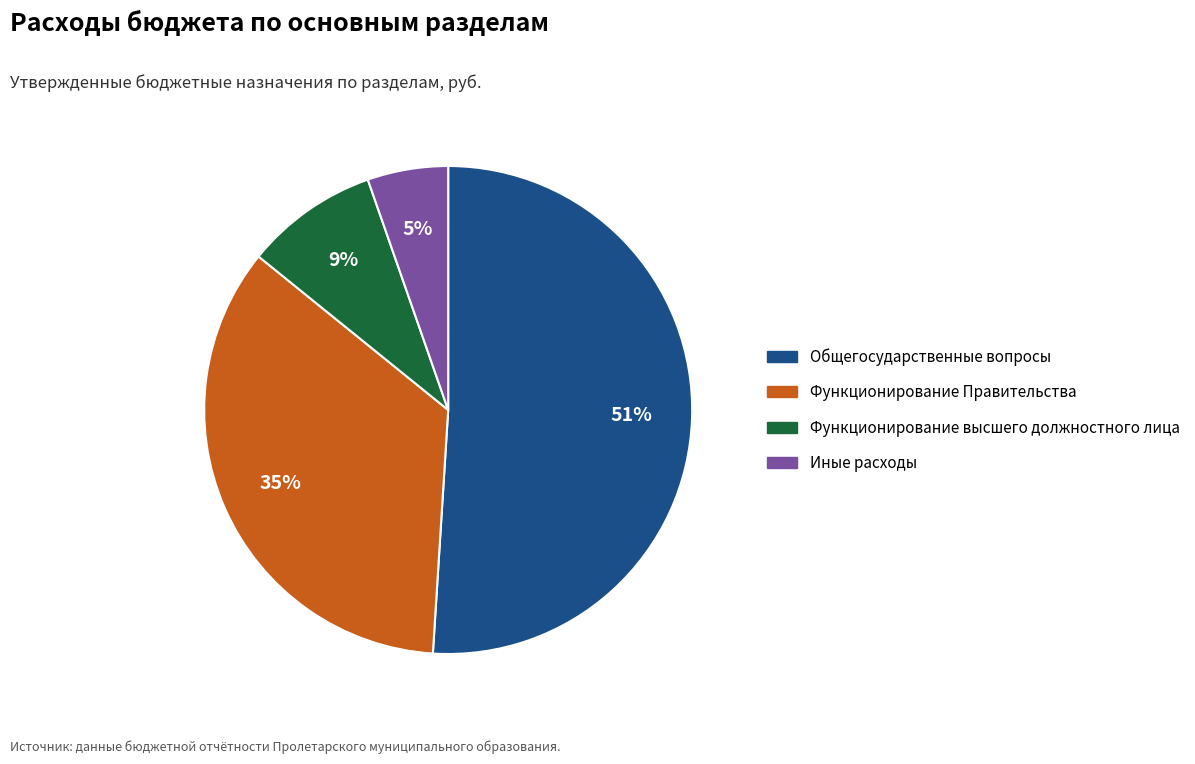

Which has a higher value, Функционирование Правительства or Общегосударственные вопросы?

Общегосударственные вопросы